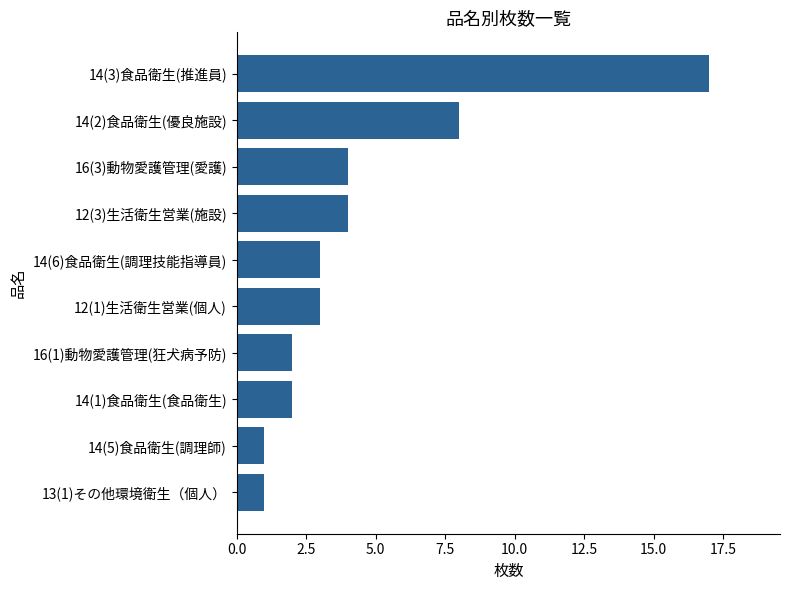

What is the difference between the second highest and minimum values?

7